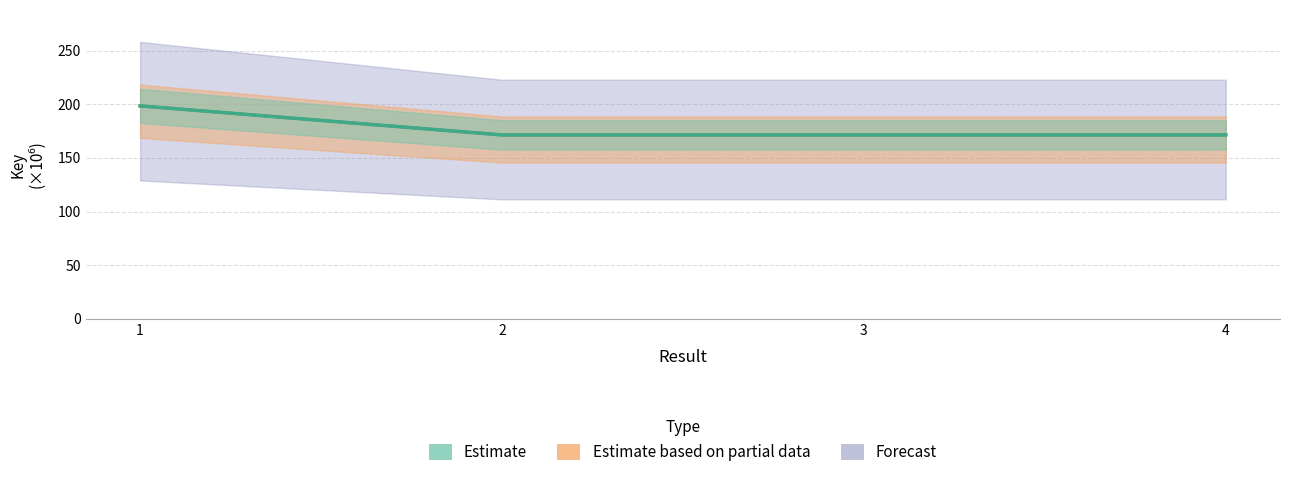

What is the highest value of the Forecast series?

198.5